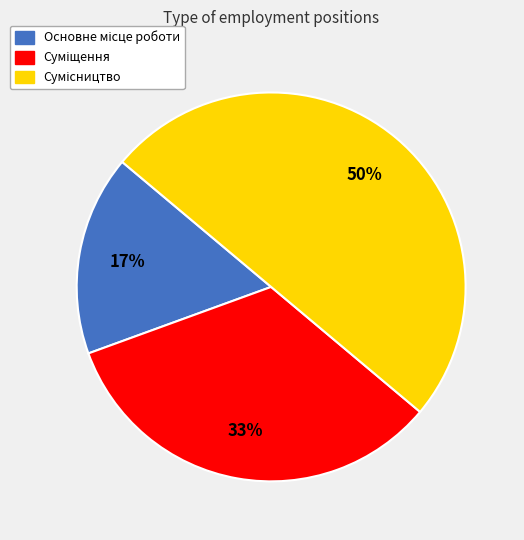

To the nearest percent, what is the difference between the largest and smallest slice percentages?

33%